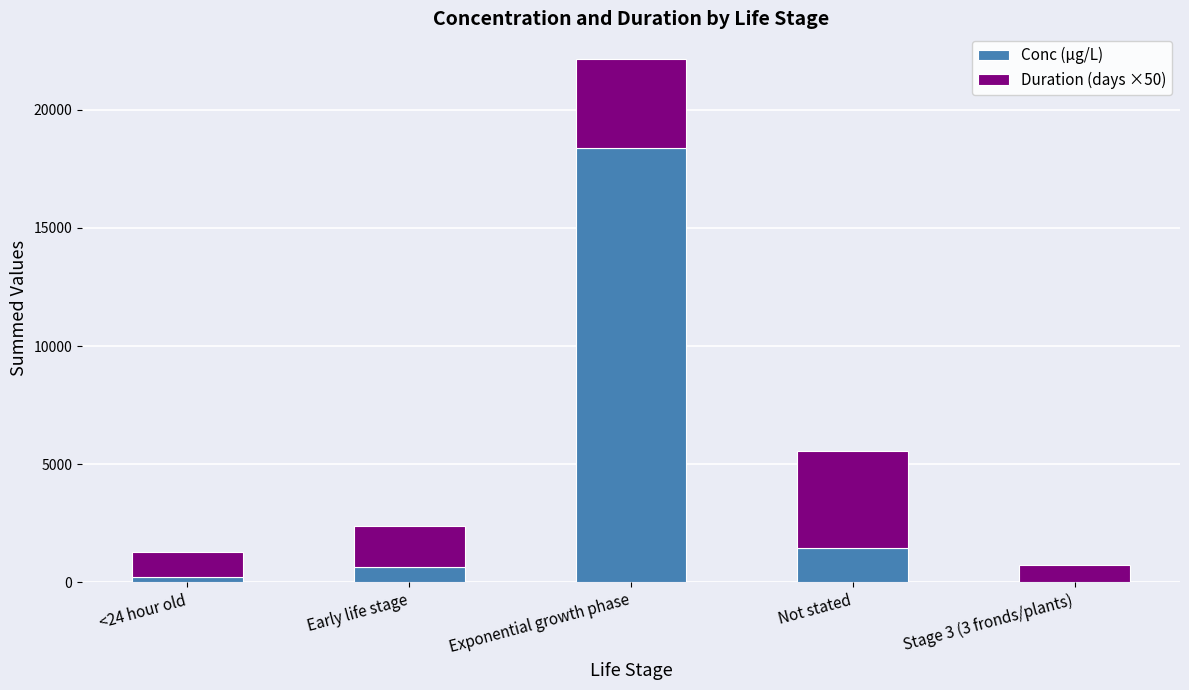

Reading left to right, list the values for the Conc (µg/L) series.

<24 hour old=224.0	Early life stage=640.0	Exponential growth phase=18380.0	Not stated=1458.4	Stage 3 (3 fronds/plants)=8.4